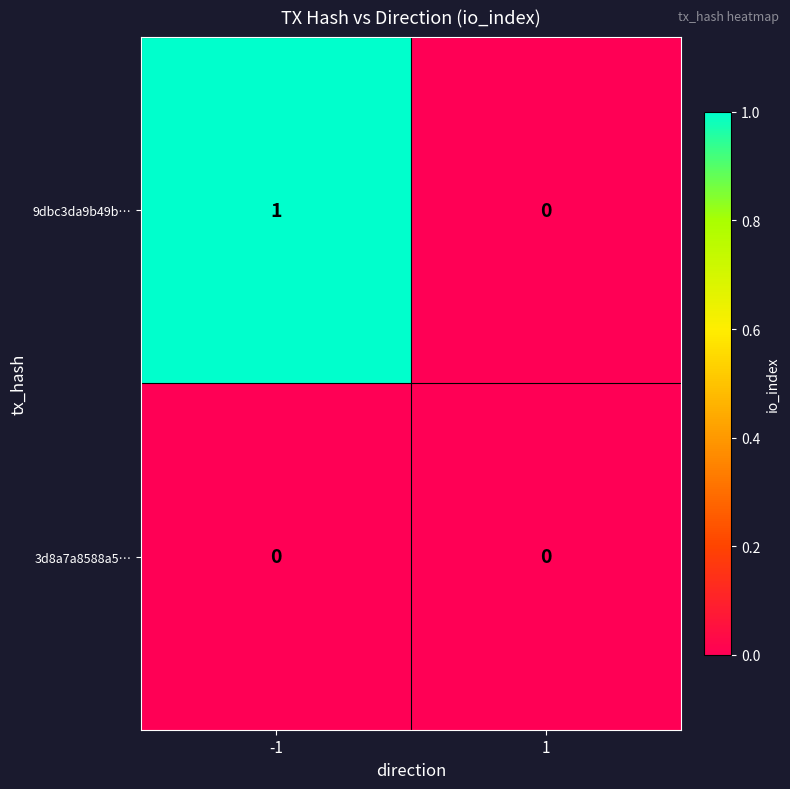

Reading left to right, what are all the values shown in this chart?

9dbc3da9b49b…: 1	0
3d8a7a8588a5…: 0	0